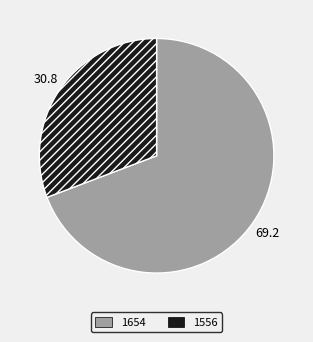

The 1654 slice represents 69% of the pie. True or false?

True